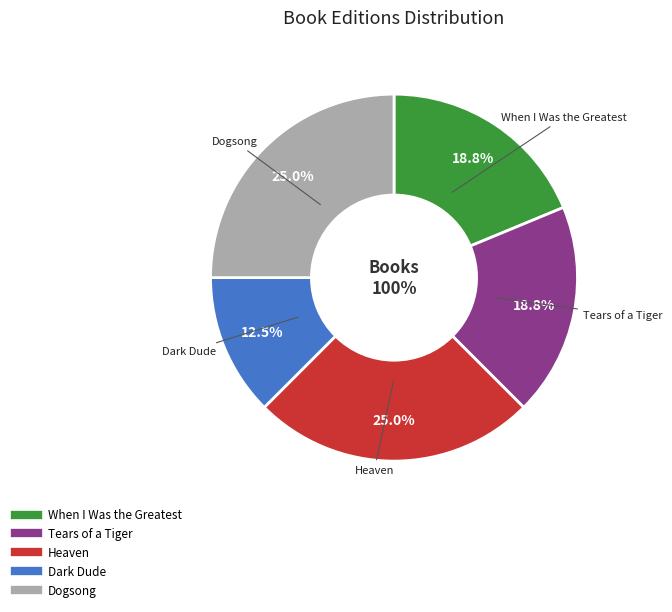

To the nearest percent, what is the combined percentage of When I Was the Greatest and Heaven?

44%